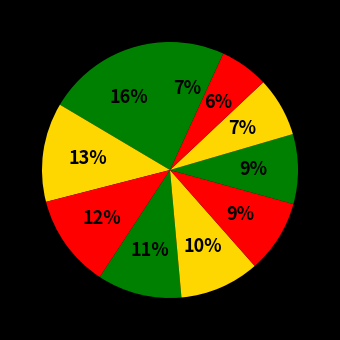

To the nearest percent, what is the difference between the largest and smallest slice percentages?

10%